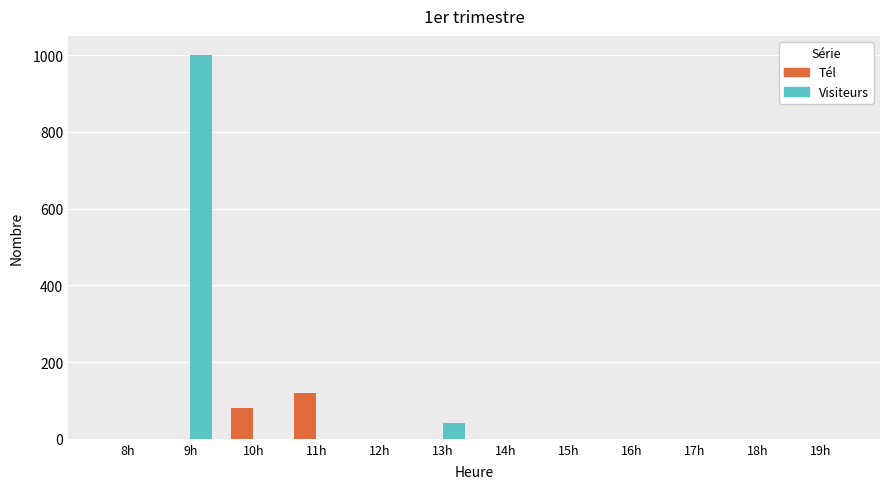

What is the sum of all Visiteurs values?

1040